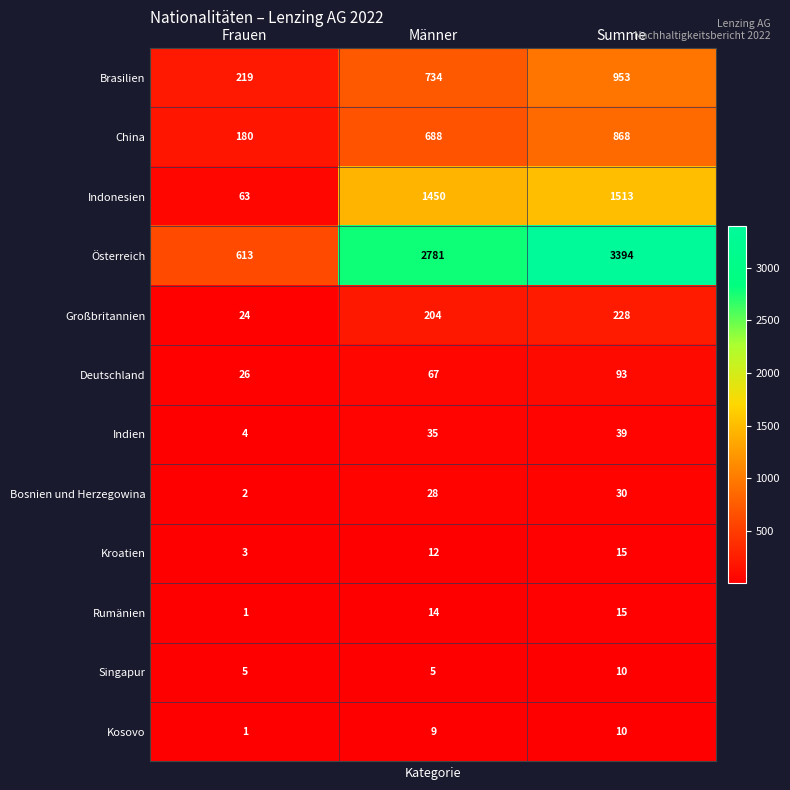

Count the number of data series in this chart.

12